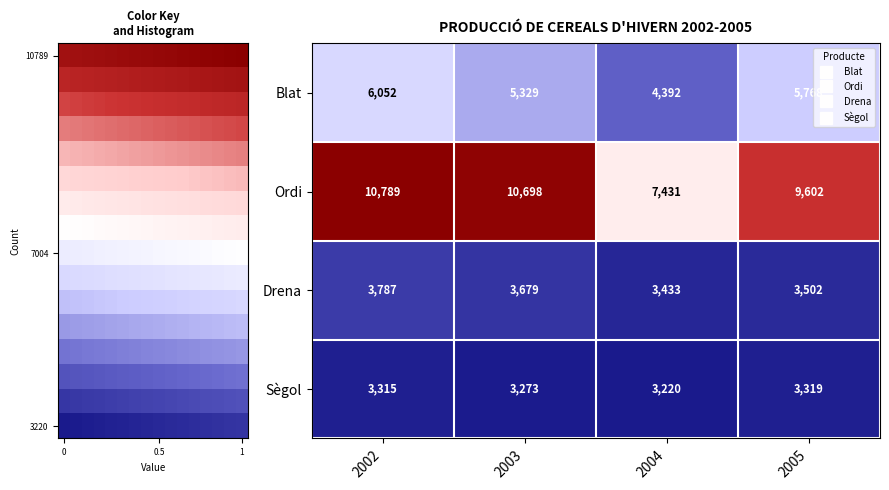

List the series in order of their peak value, highest first.

Ordi, Blat, Drena, Sègol